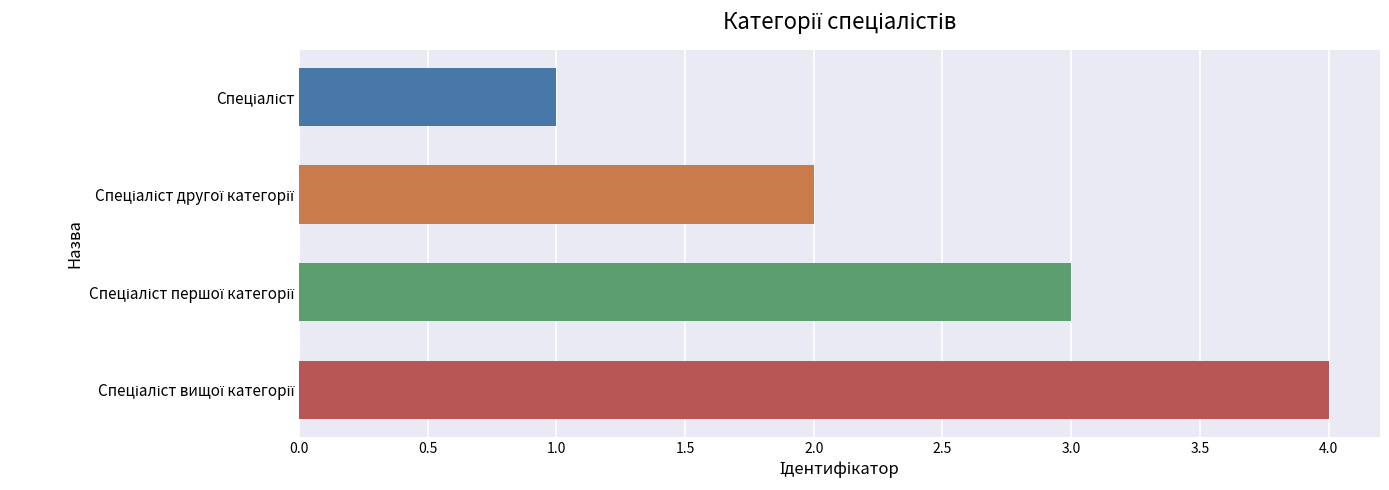

What is the sum of all values?

10